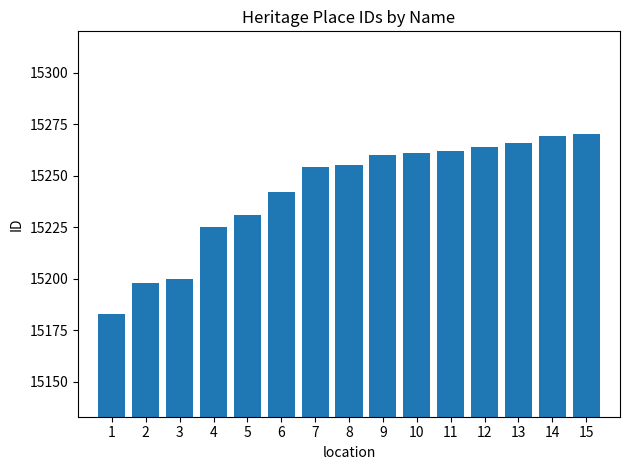

What value does the data have at 10?

15261